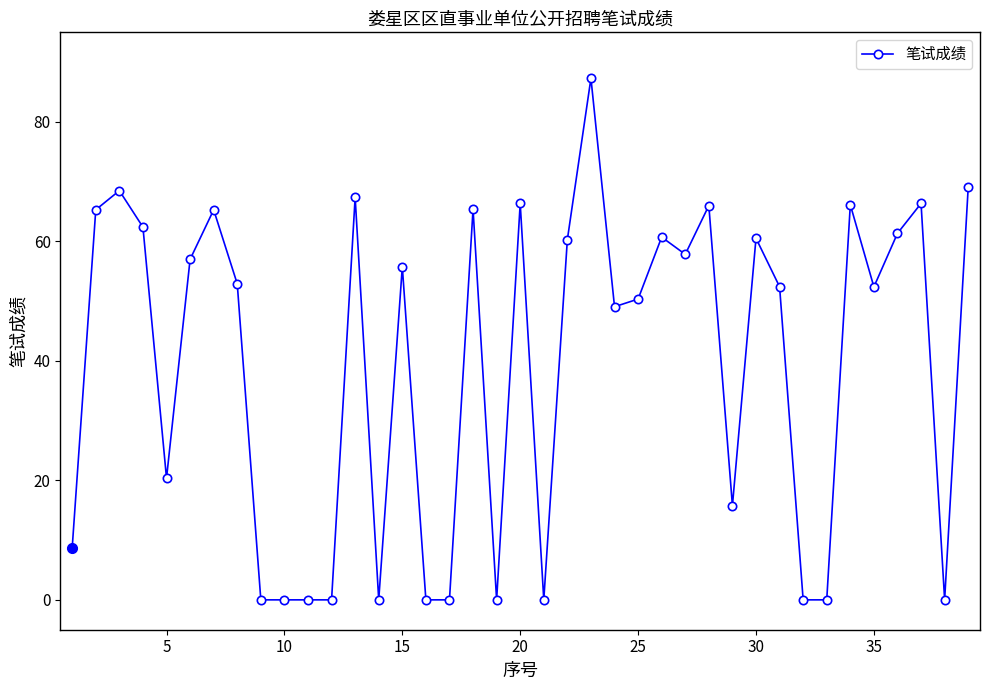

What is the average value?

39.3